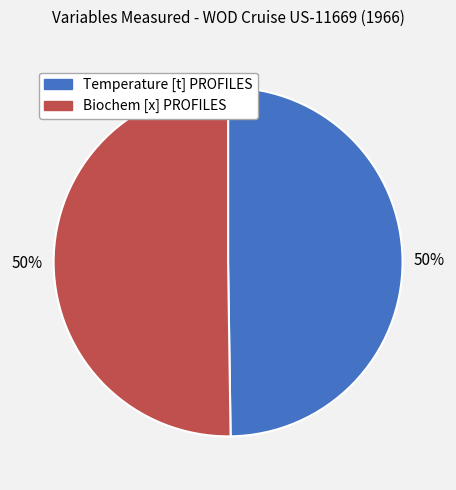

True or false: Temperature [t] PROFILES accounts for 50% of the total.

True